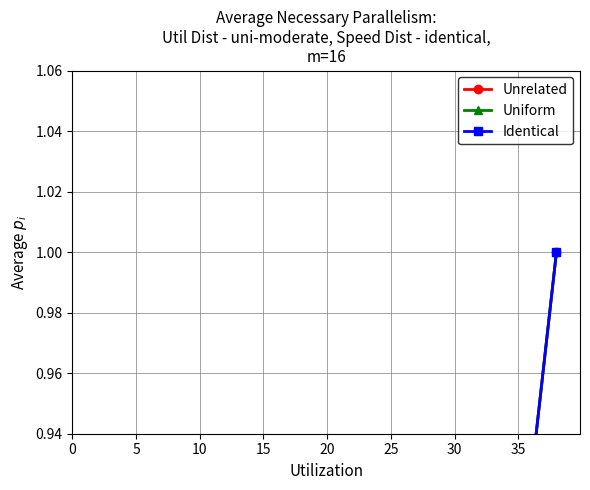

Reading left to right, extract all data points from this chart.

Unrelated: 0.0	0.1	0.2	0.0	0.1	0.3	0.1	1.0
Uniform: 0.0	0.1	0.2	0.0	0.1	0.3	0.1	1.0
Identical: 0.0	0.1	0.2	0.0	0.1	0.3	0.1	1.0